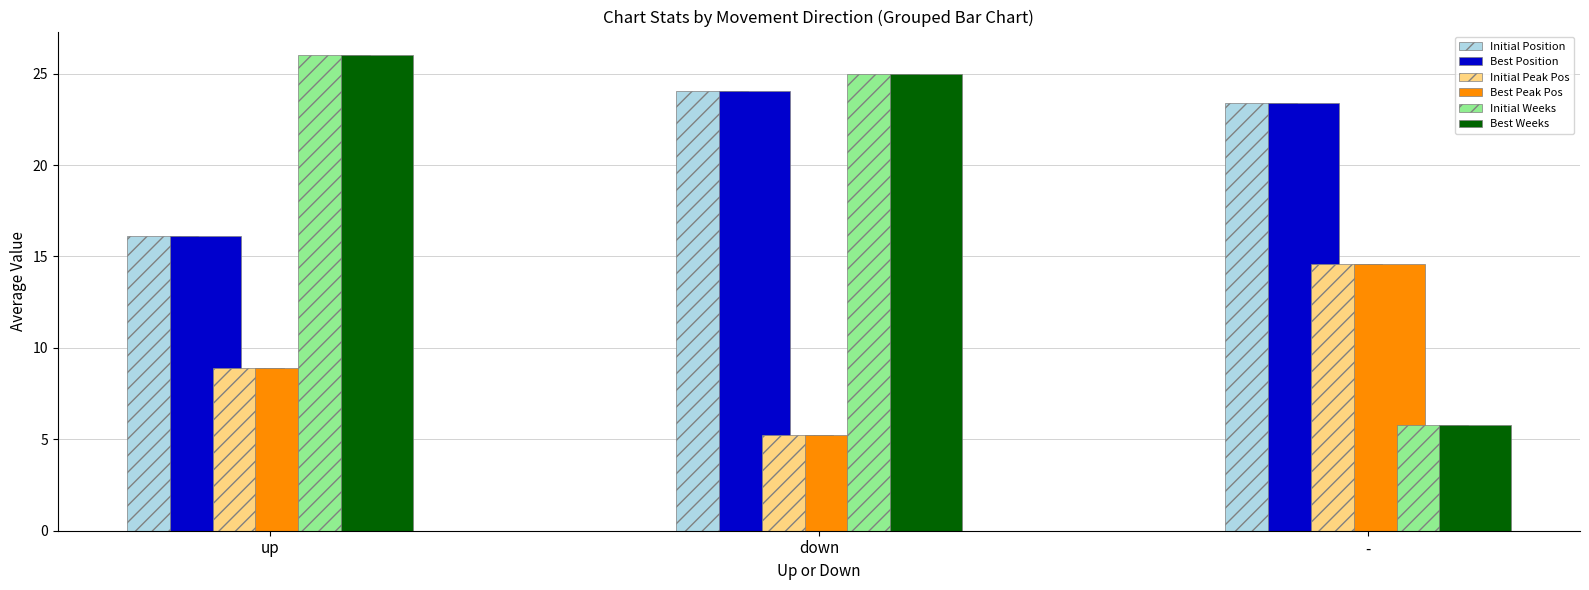

What position from the right is down?

2